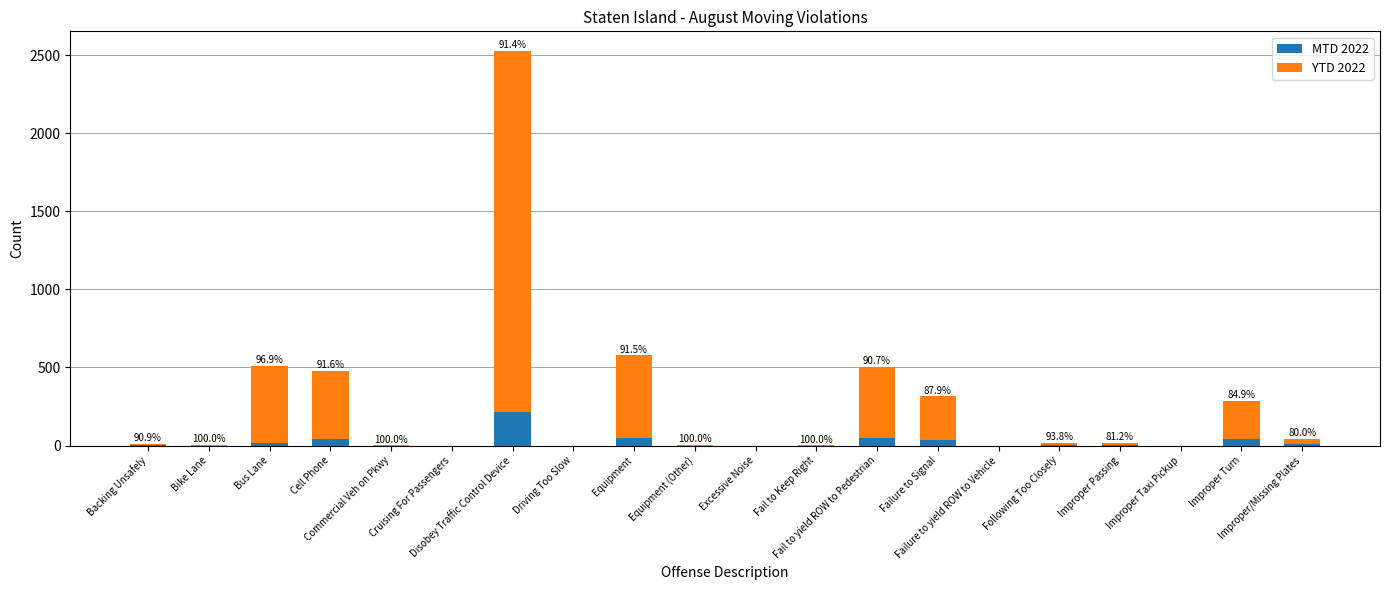

What is the maximum value for MTD 2022?

217